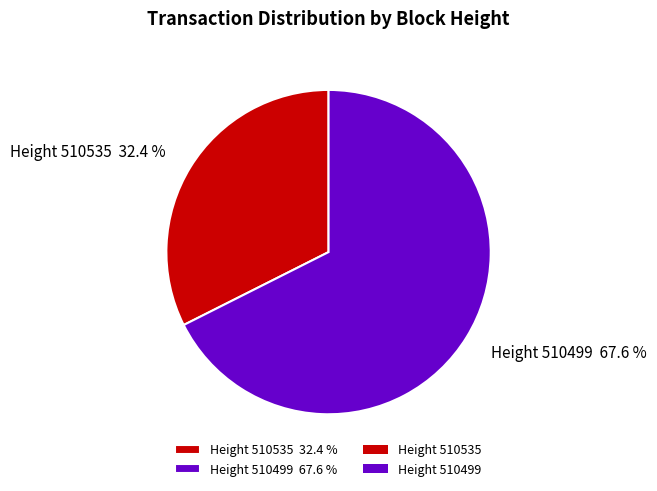

Between Height 510499 67.6 % and Height 510535 32.4 %, which is larger?

Height 510499 67.6 %